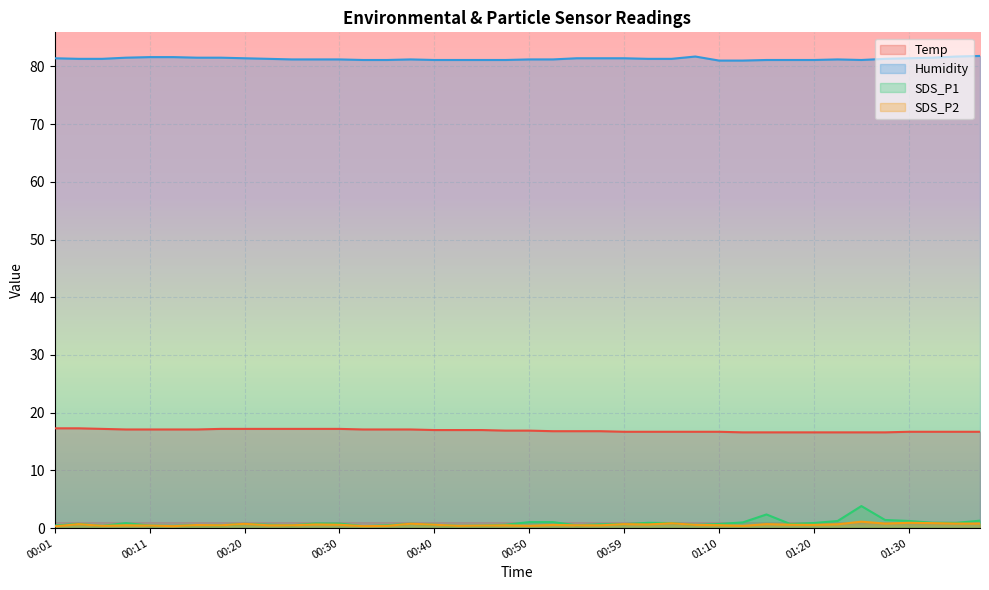

True or false: SDS_P1 and Humidity cross at least once.

False